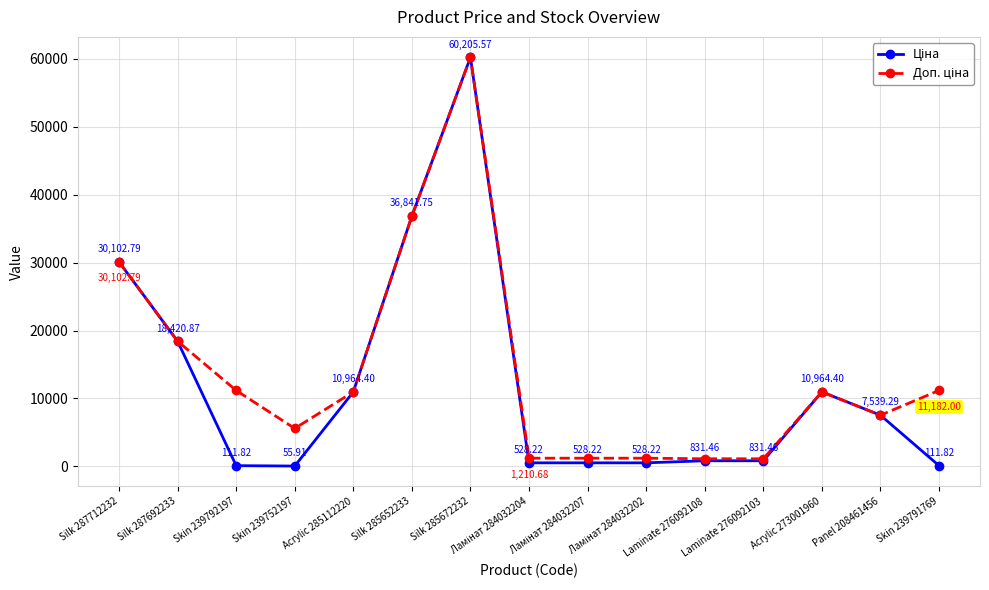

What position from the left is Ламінат 284032204?

8